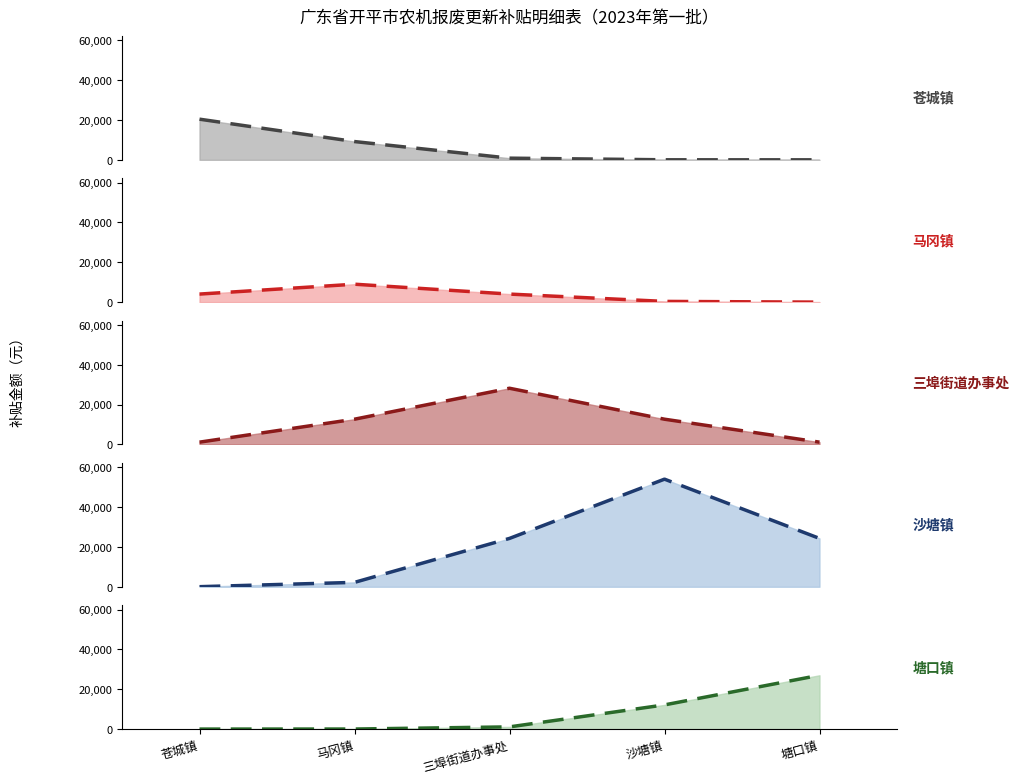

What is the difference between the highest and lowest values at 塘口镇?

26999.9